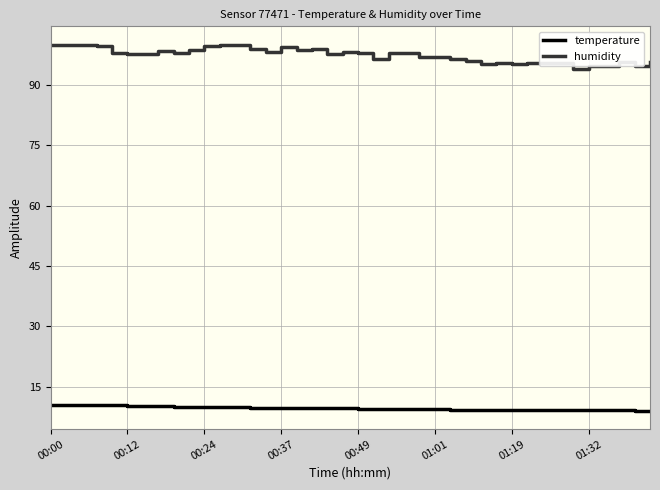

Which series has the largest total across all categories?

humidity